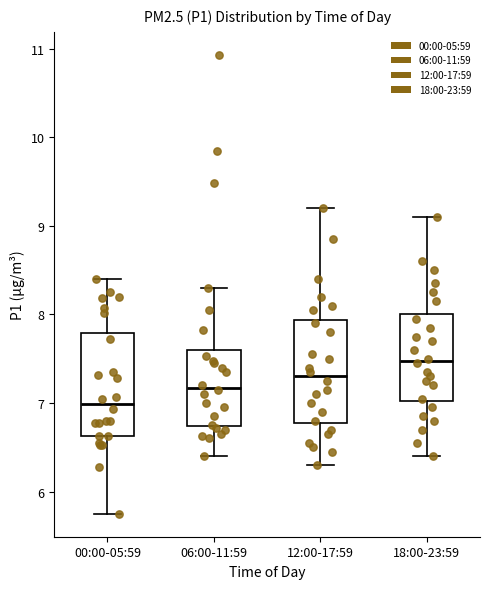

Reading left to right, read every box against the y-axis: the position of its median line, the range the box covers, and the ends of its whiskers. The values are not printed on the chart, so give them approximately, as read against the axis.

00:00-05:59: median 7.0, box 6.6 to 7.8, whiskers 5.8 to 8.4
06:00-11:59: median 7.2, box 6.7 to 7.6, whiskers 6.4 to 8.3
12:00-17:59: median 7.3, box 6.8 to 7.9, whiskers 6.3 to 9.2
18:00-23:59: median 7.5, box 7.0 to 8.0, whiskers 6.4 to 9.1